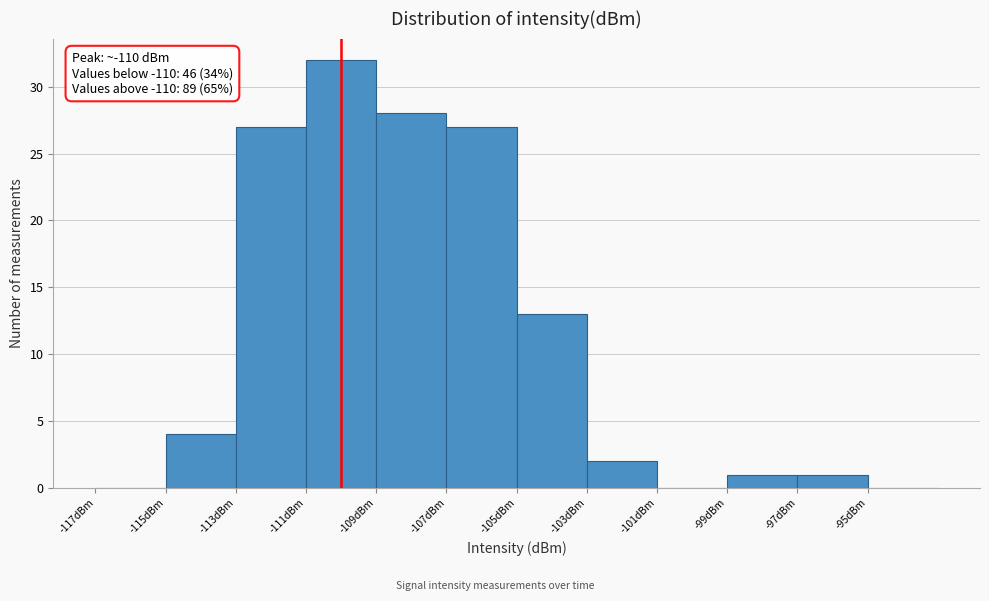

Which range on the x-axis has the tallest bar?

-111 to -109